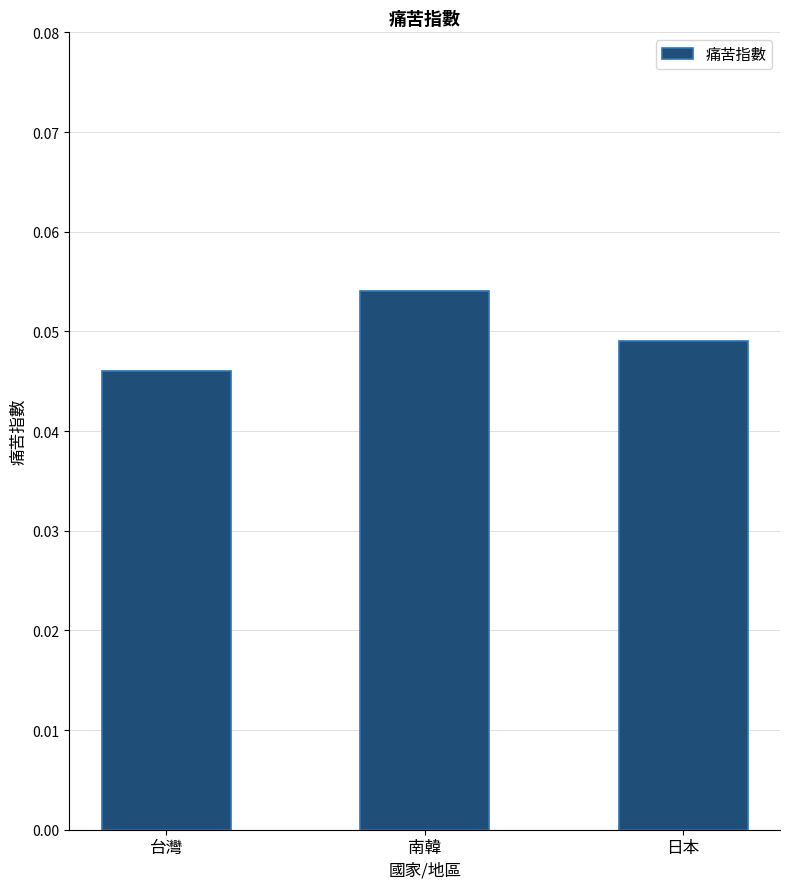

How many bars are there in total?

3